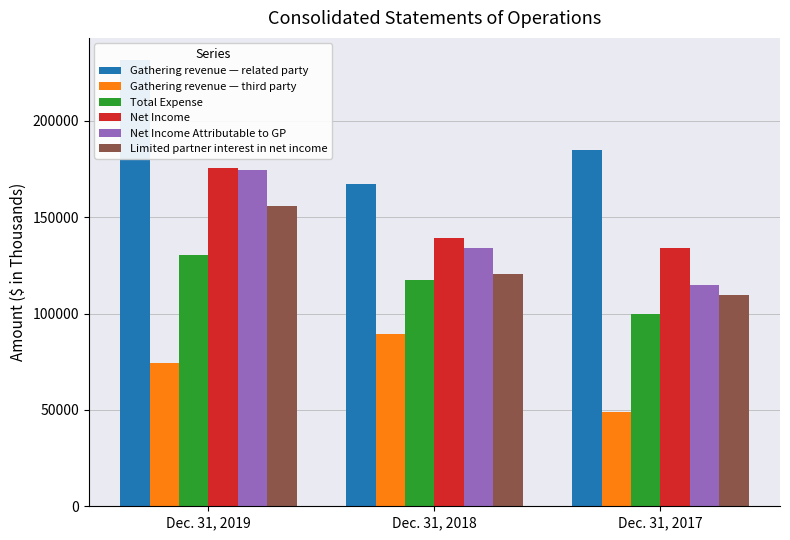

Reading right to left, list all the values displayed in this chart.

Gathering revenue — related party: 184693	167048	231482
Gathering revenue — third party: 49155	89620	74315
Total Expense: 99786	117673	130497
Net Income: 134062	138995	175300
Net Income Attributable to GP: 114993	134042	174311
Limited partner interest in net income: 109379	120655	155604